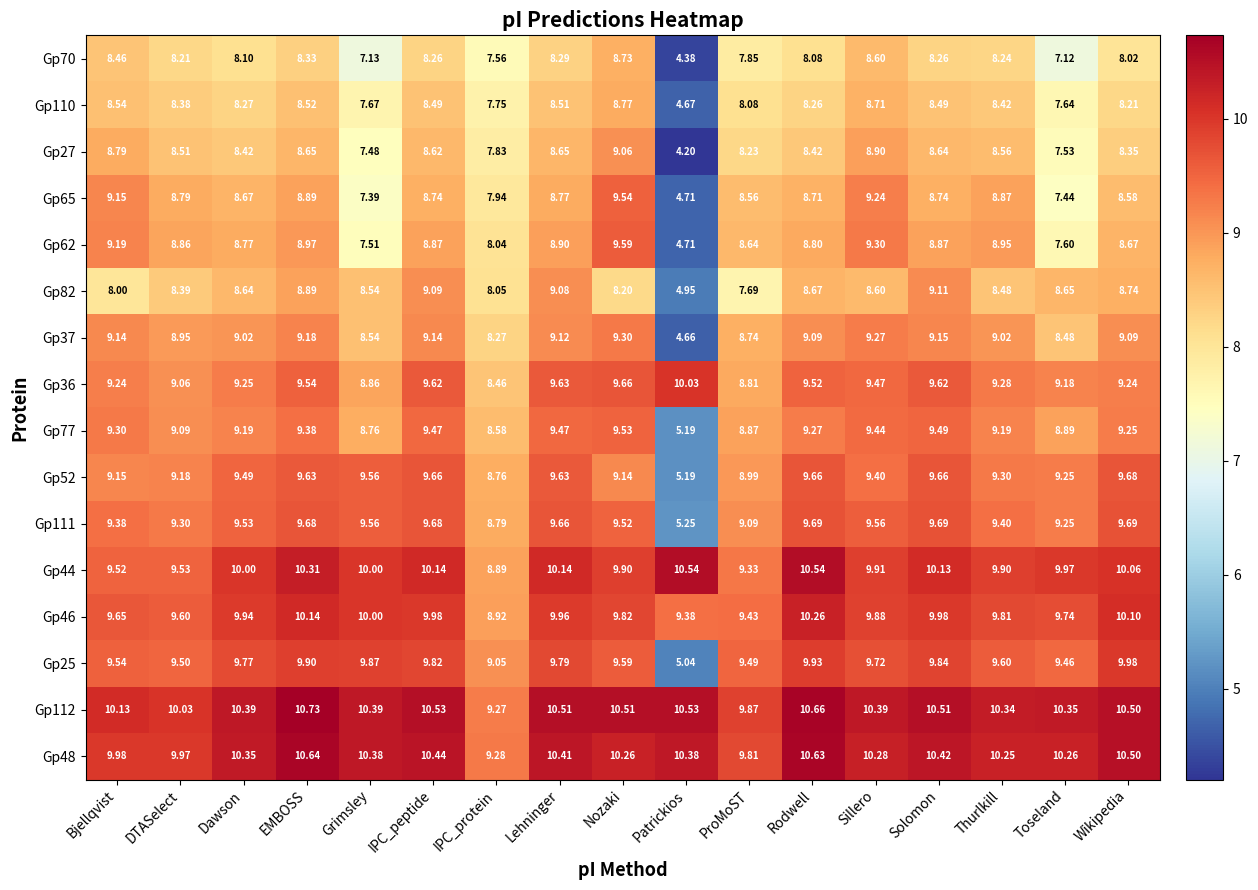

Where is Gp36 nearest to the value 9?

DTASelect